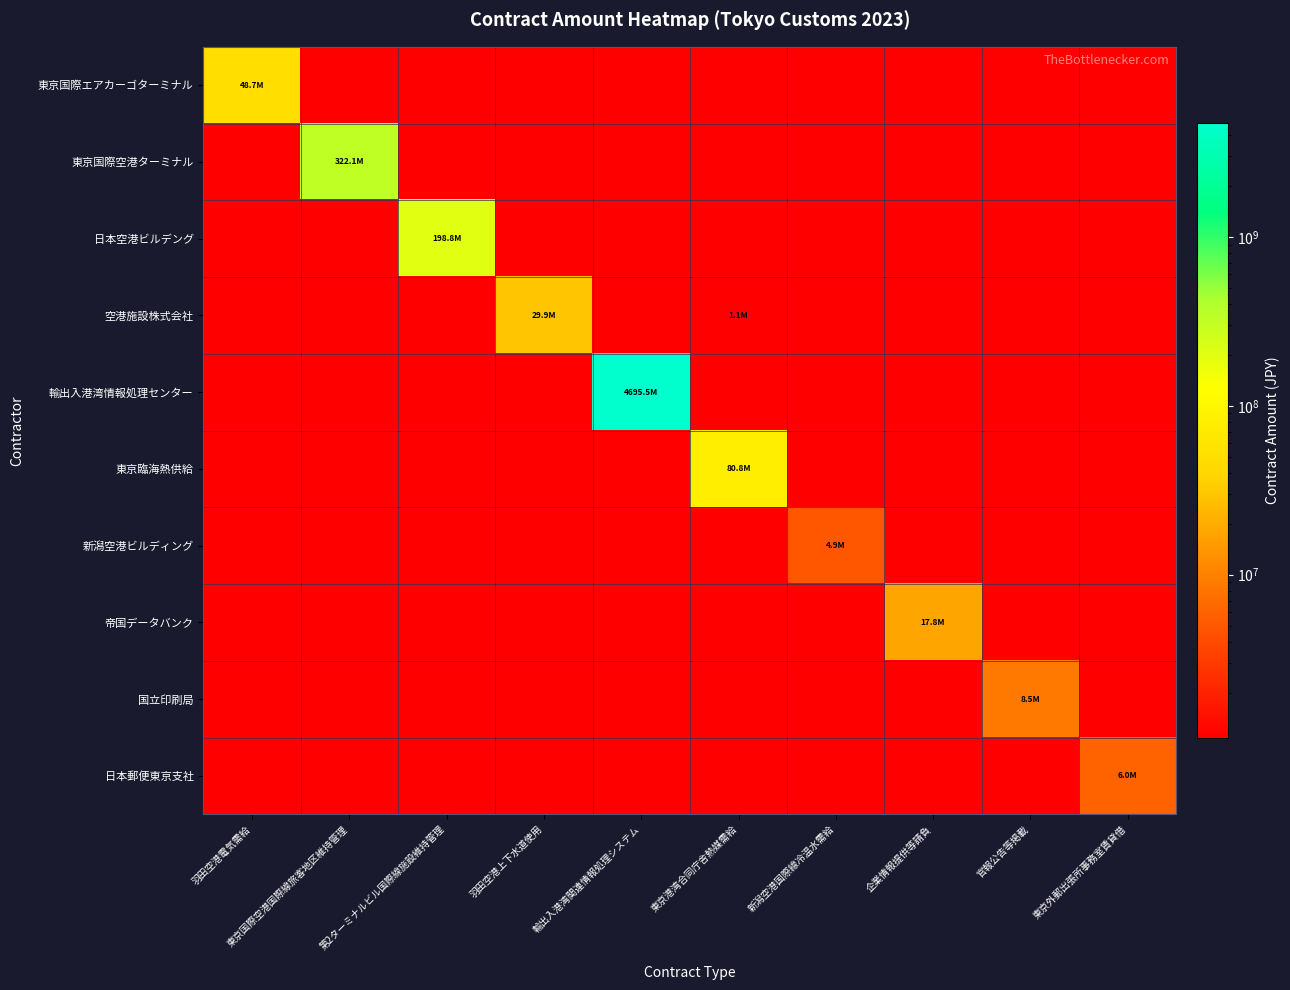

Which series has the largest total across all categories?

輸出入港湾情報処理センター